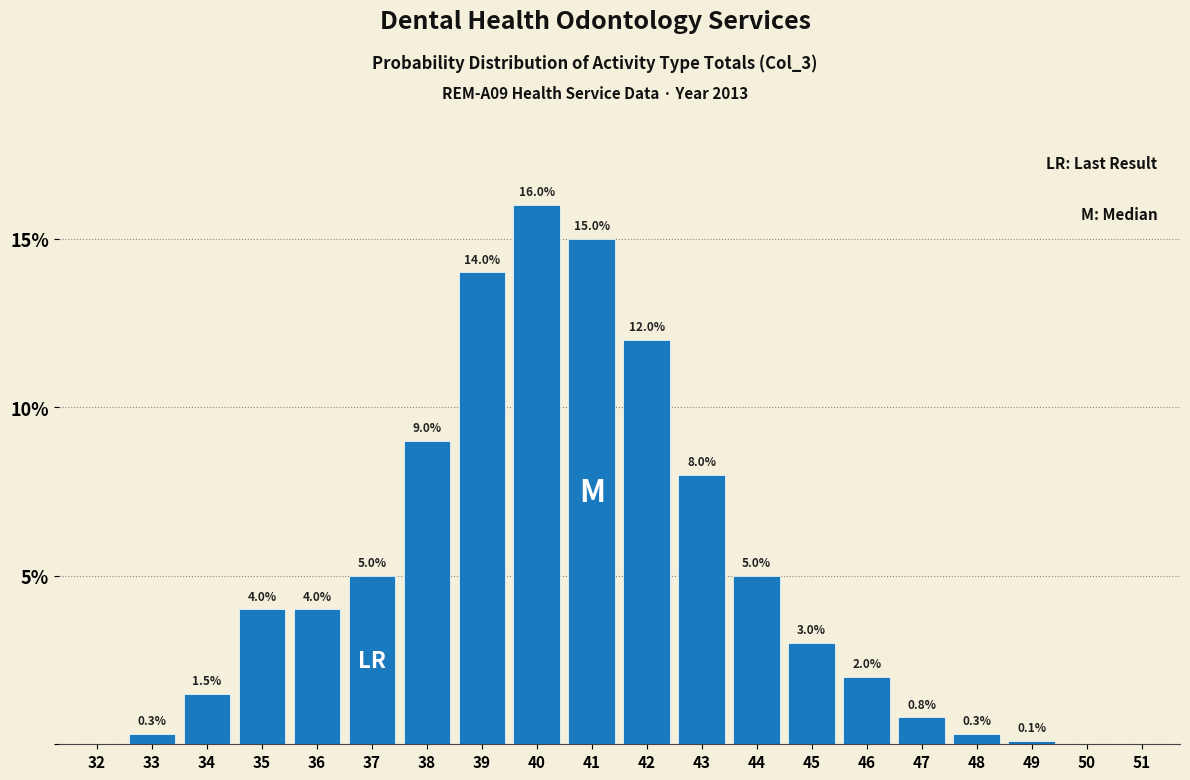

Reading right to left, extract all data points from this chart.

51=0.0	50=0.0	49=0.1	48=0.3	47=0.8	46=2.0	45=3.0	44=5.0	43=8.0	42=12.0	41=15.0	40=16.0	39=14.0	38=9.0	37=5.0	36=4.0	35=4.0	34=1.5	33=0.3	32=0.0